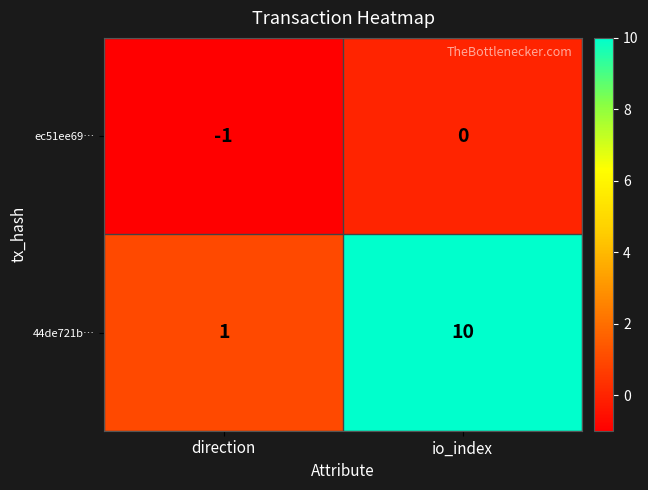

Reading right to left, what are all the values shown in this chart?

ec51ee69…: io_index=0	direction=-1
44de721b…: io_index=10	direction=1